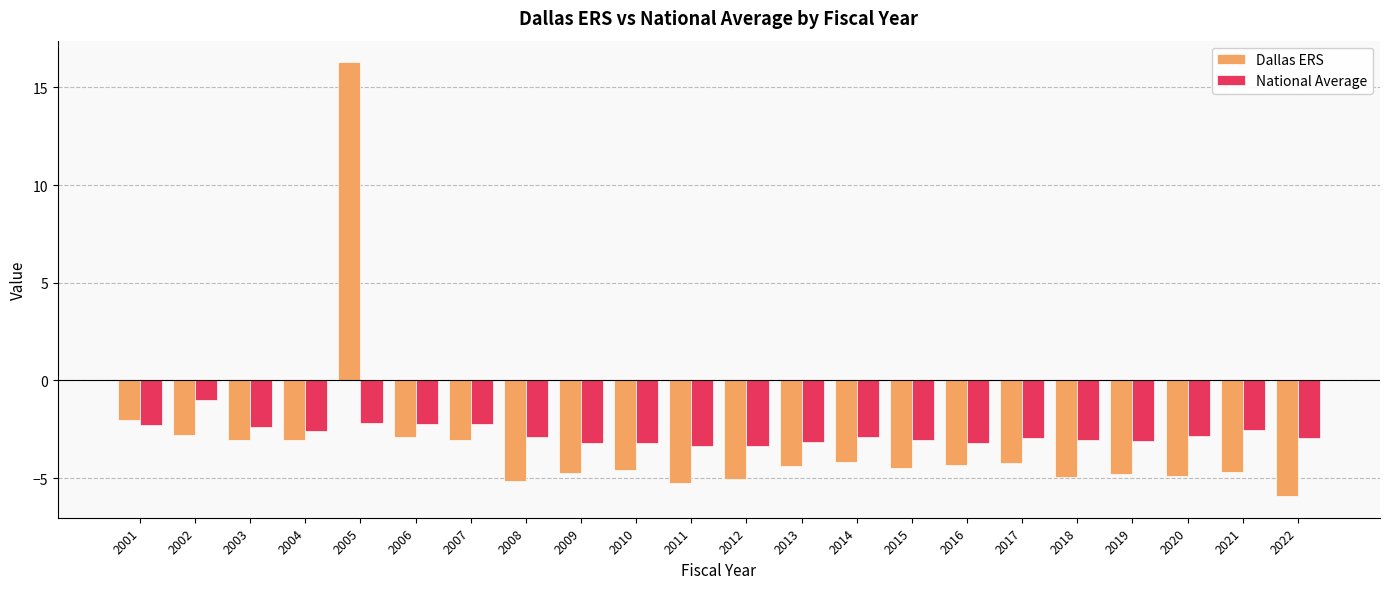

What are all the series names shown in the legend?

Dallas ERS, National Average